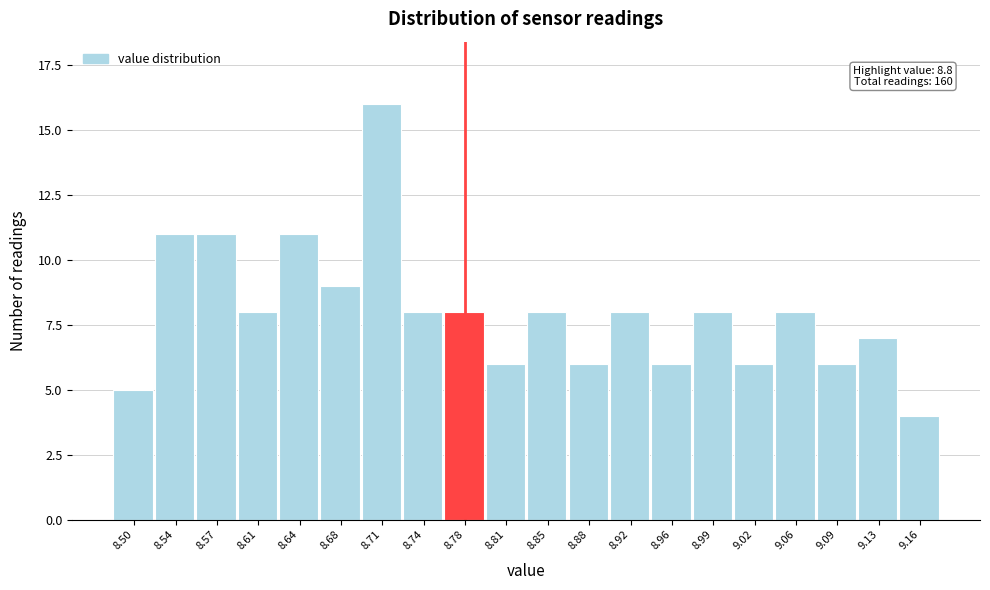

Reading right to left, list all the values displayed in this chart.

9.16=4	9.13=7	9.09=6	9.06=8	9.02=6	8.99=8	8.96=6	8.92=8	8.88=6	8.85=8	8.81=6	8.78=8	8.74=8	8.71=16	8.68=9	8.64=11	8.61=8	8.57=11	8.54=11	8.50=5